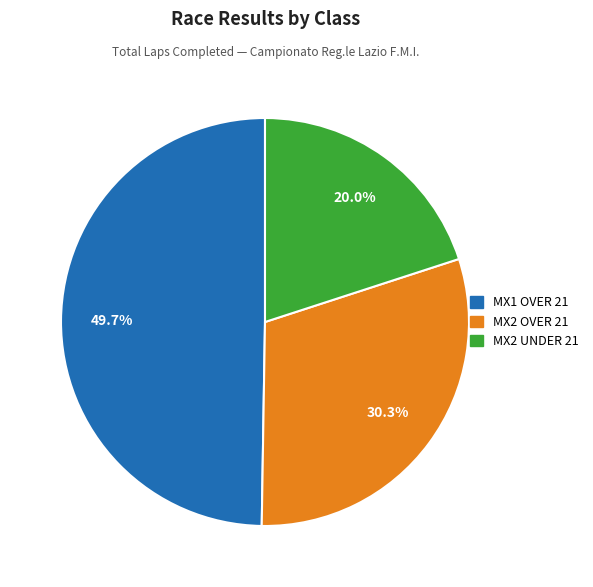

Count the number of slices in the pie.

3